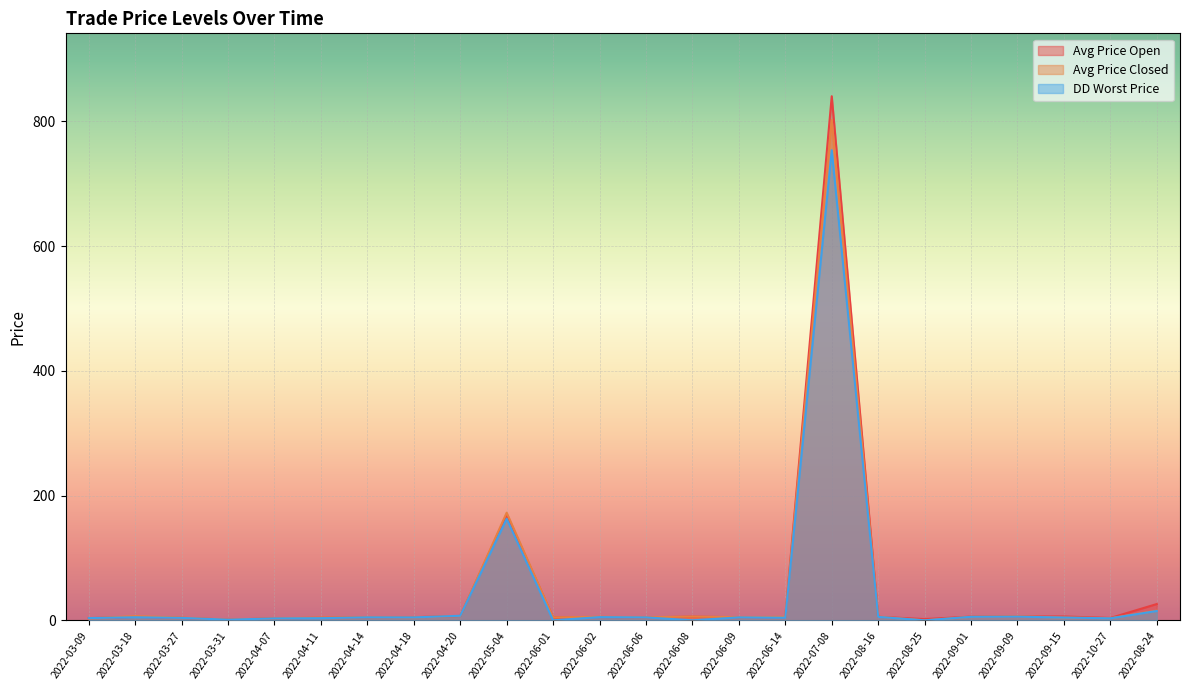

Which has a higher value, 2022-04-18 or 2022-09-01?

2022-09-01